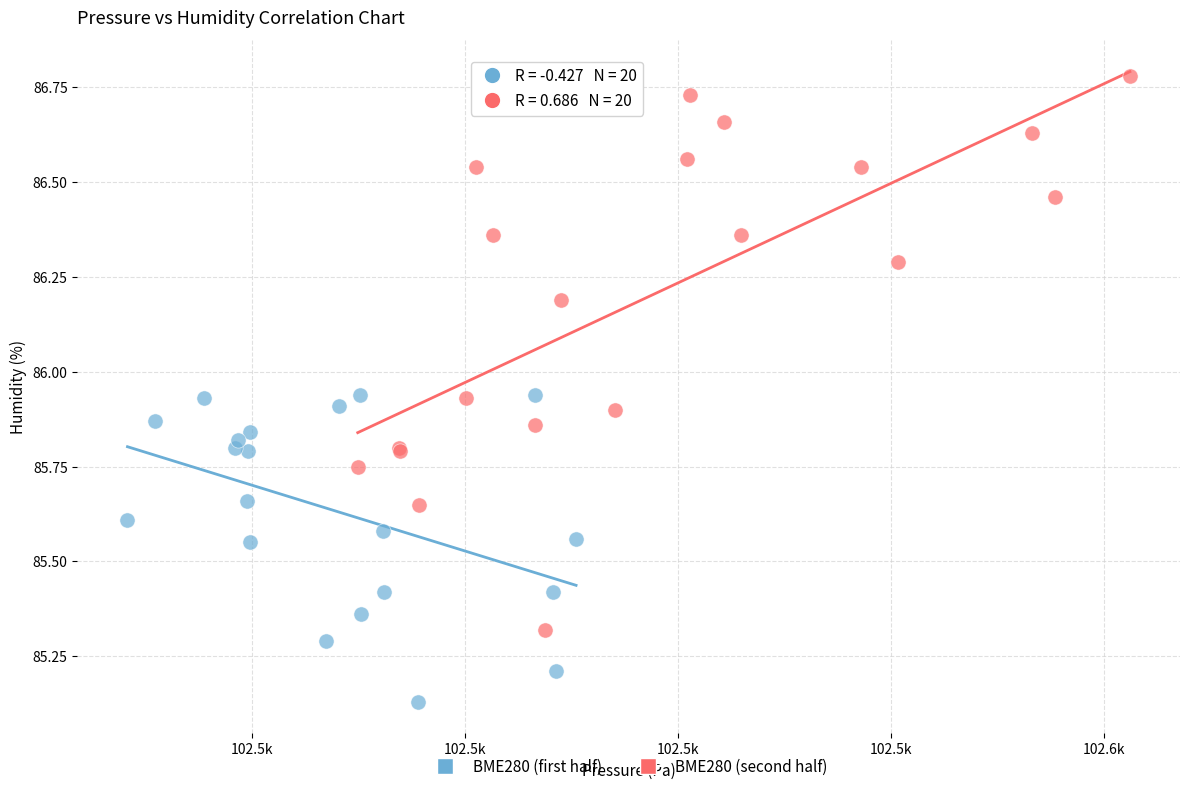

Which series reaches the maximum Y coordinate?

BME280 (second half)